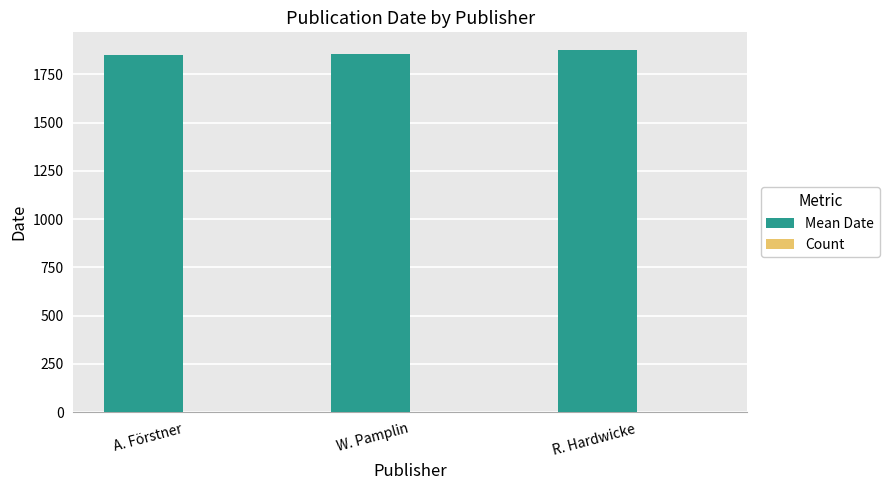

Which series has the largest total across all categories?

Mean Date